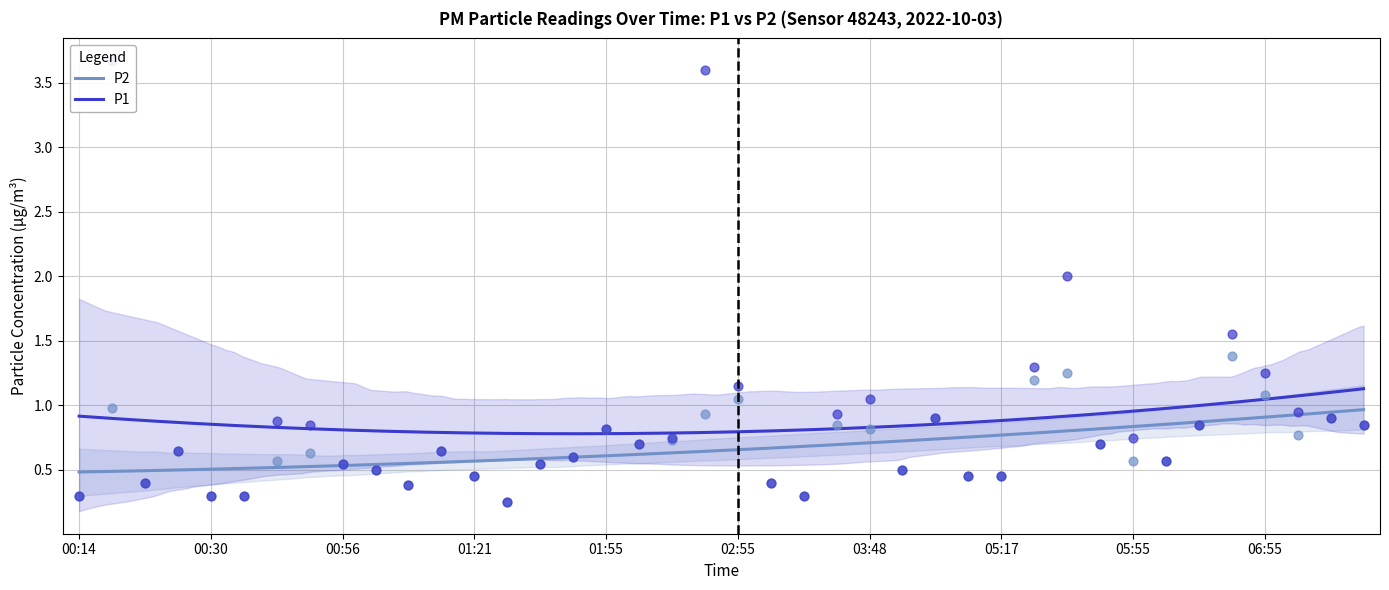

Which series has the widest spread of Y values?

P1